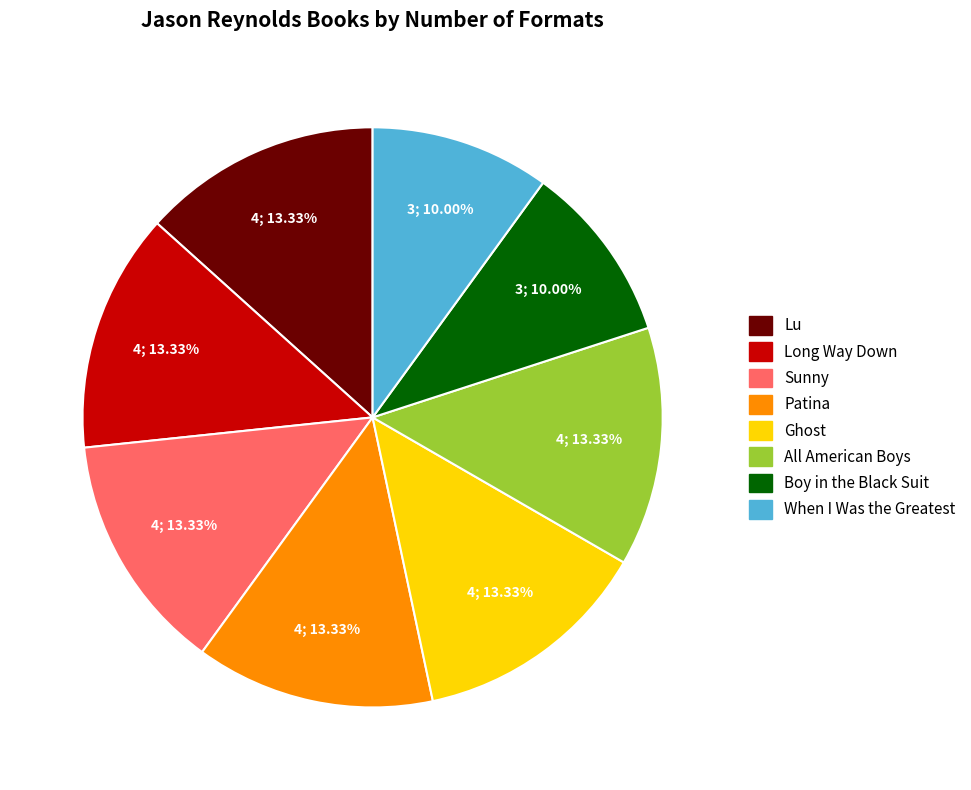

Which has a higher value, Long Way Down or Boy in the Black Suit?

Long Way Down